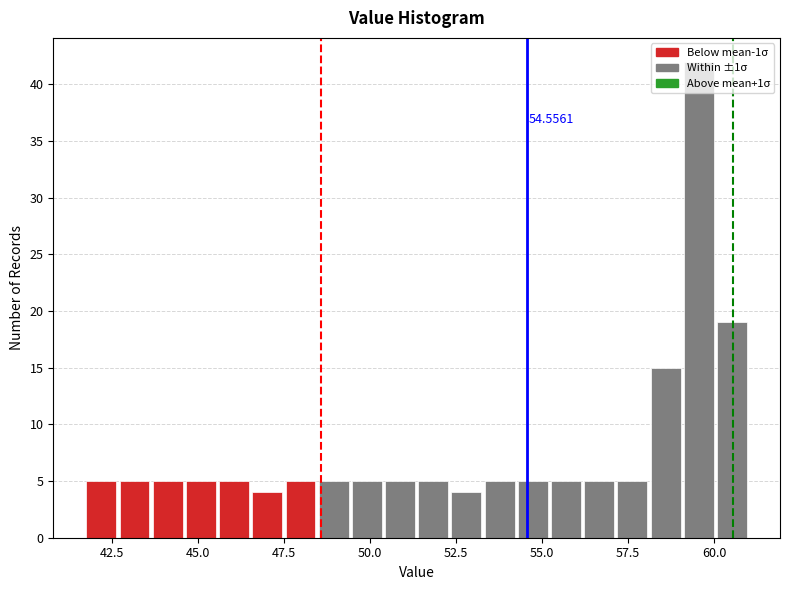

Read against the x-axis, roughly where is the centre of the tallest bar?

59.5